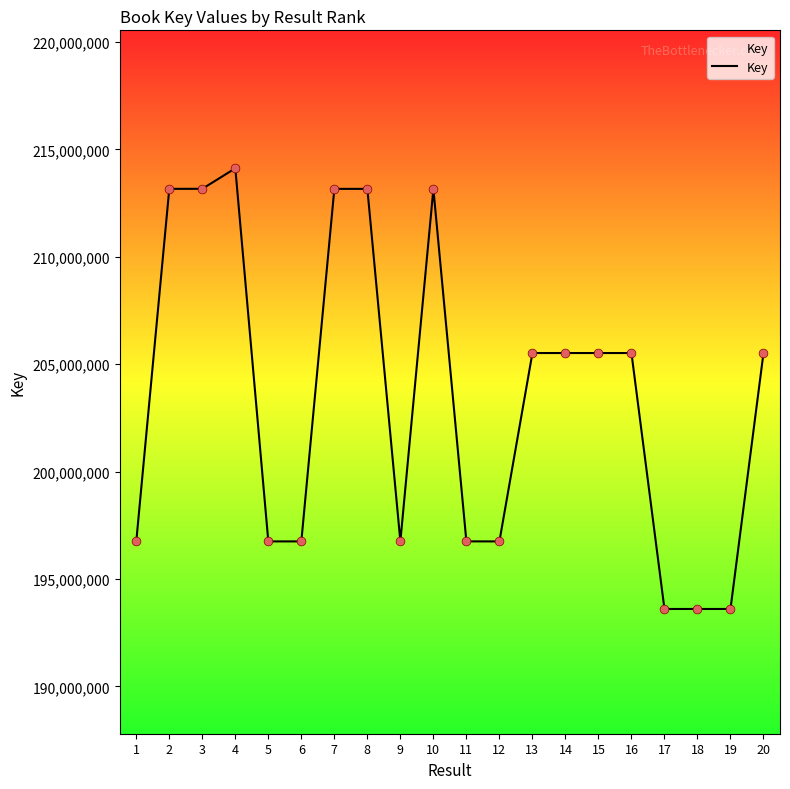

What is the change in value from 1 to 17?

-3147796